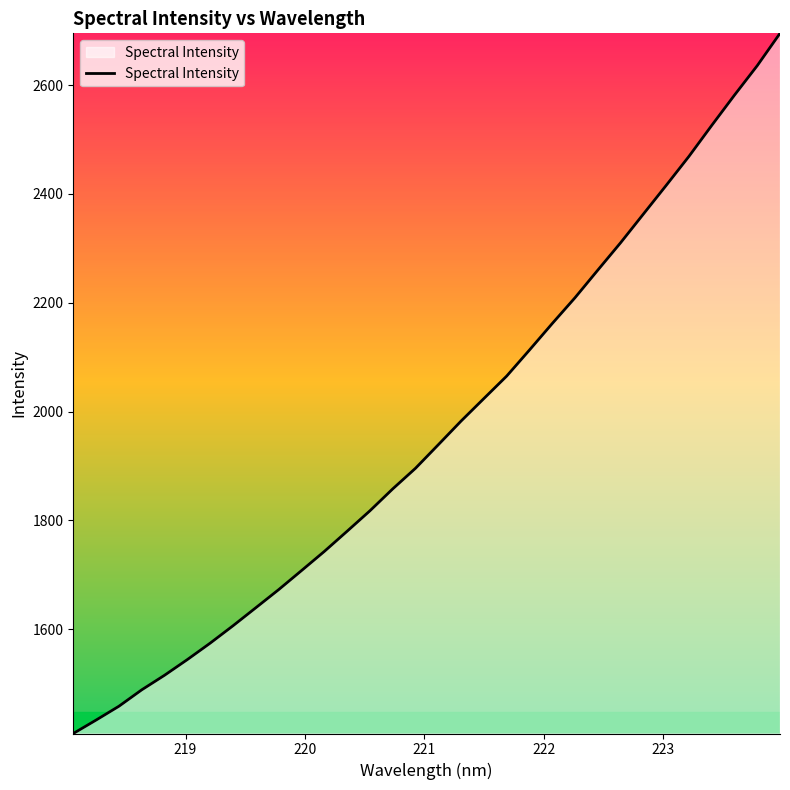

What is the minimum value shown in the chart?

1408.2